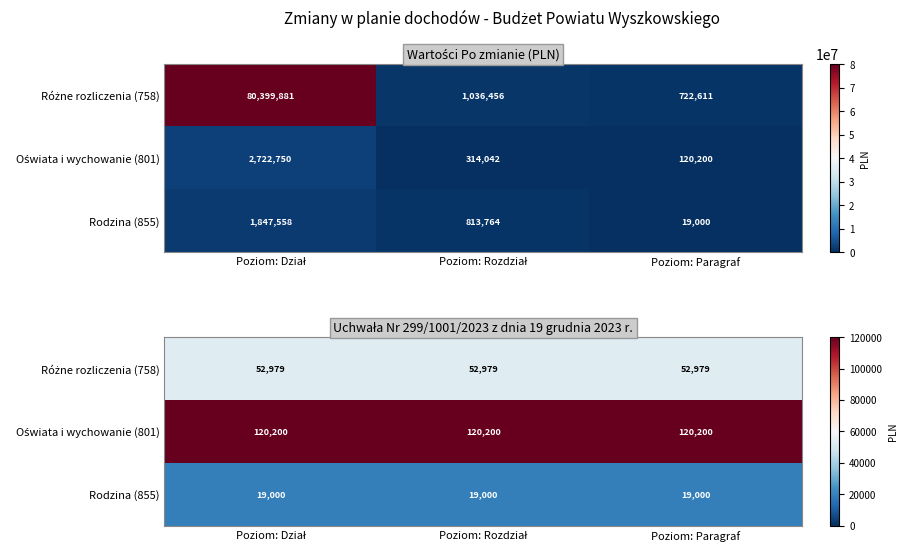

At which label is Różne rozliczenia (758) closest to 52979?

Poziom: Dział